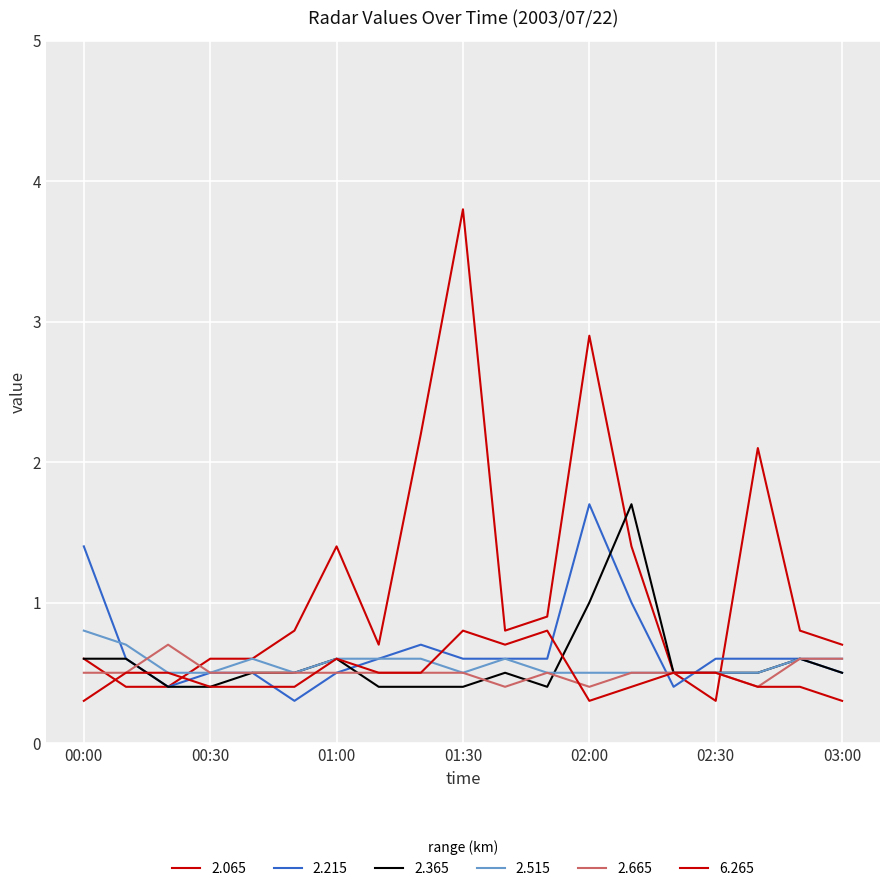

How many times do 2.065 and 6.265 cross each other?

3